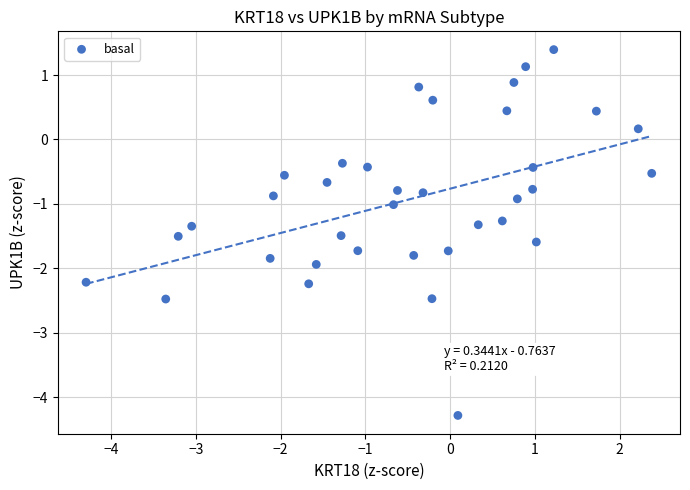

What is the range of Y values (max minus min)?

5.7